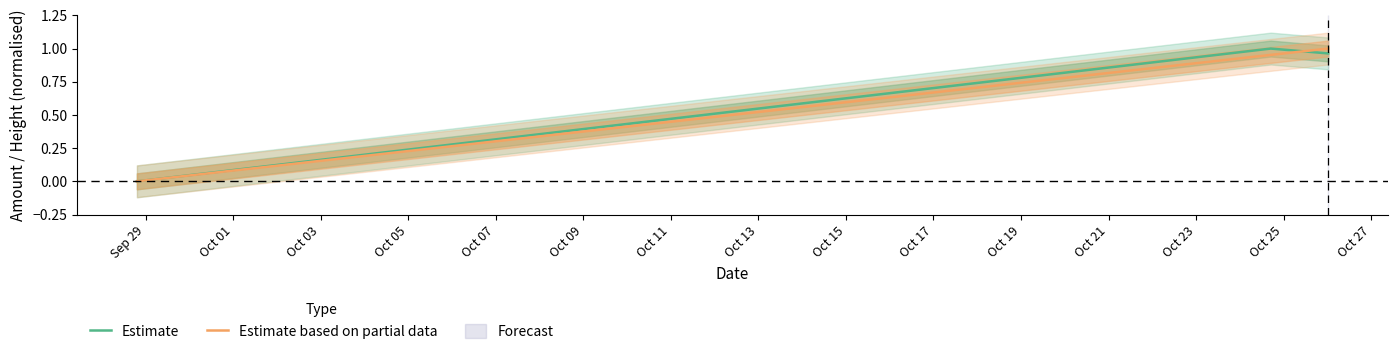

True or false: Estimate based on partial data has a value of 0.5 at Sep 29.

False